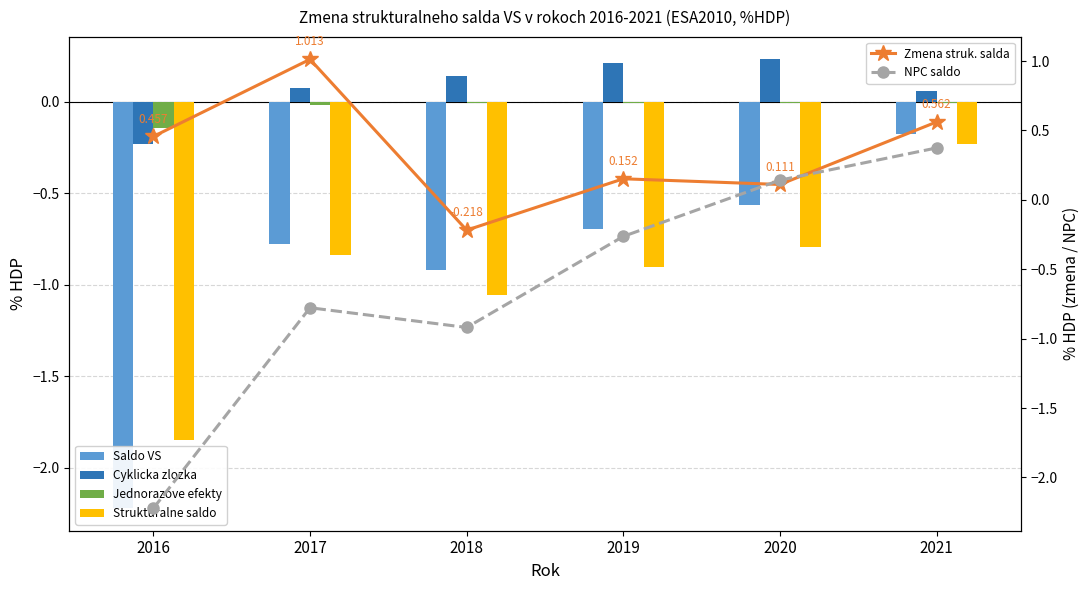

What is the sum of the Zmena strukturalneho salda values at 2019 and 2020?

0.3